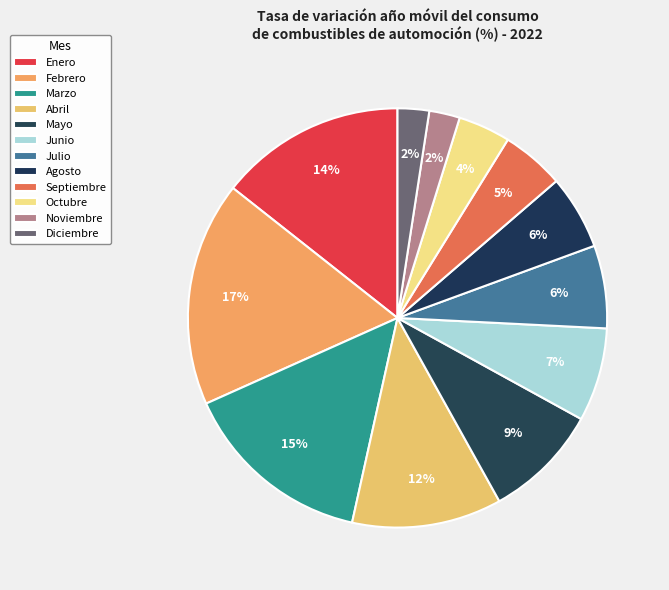

How many slices are in this pie chart?

12